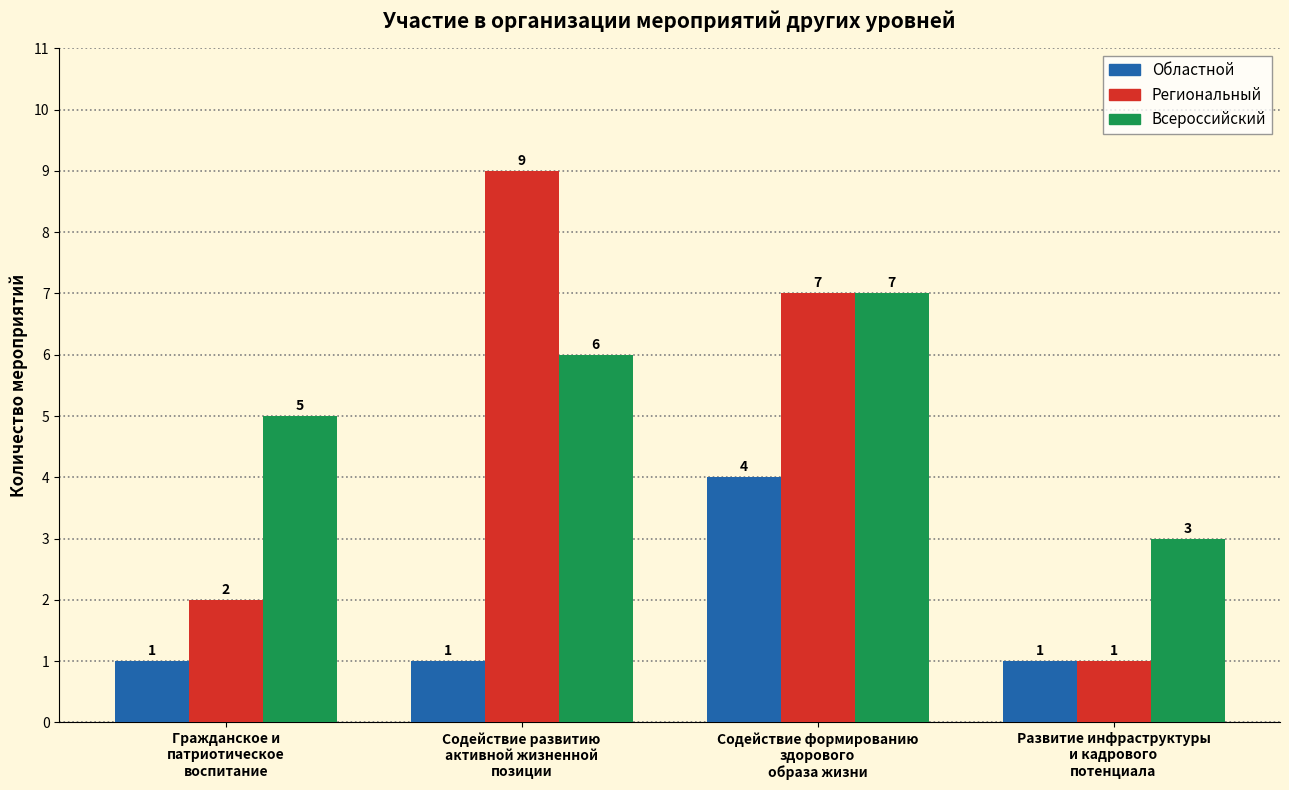

Reading left to right, list all the values displayed in this chart.

Областной: 1	1	4	1
Региональный: 2	9	7	1
Всероссийский: 5	6	7	3